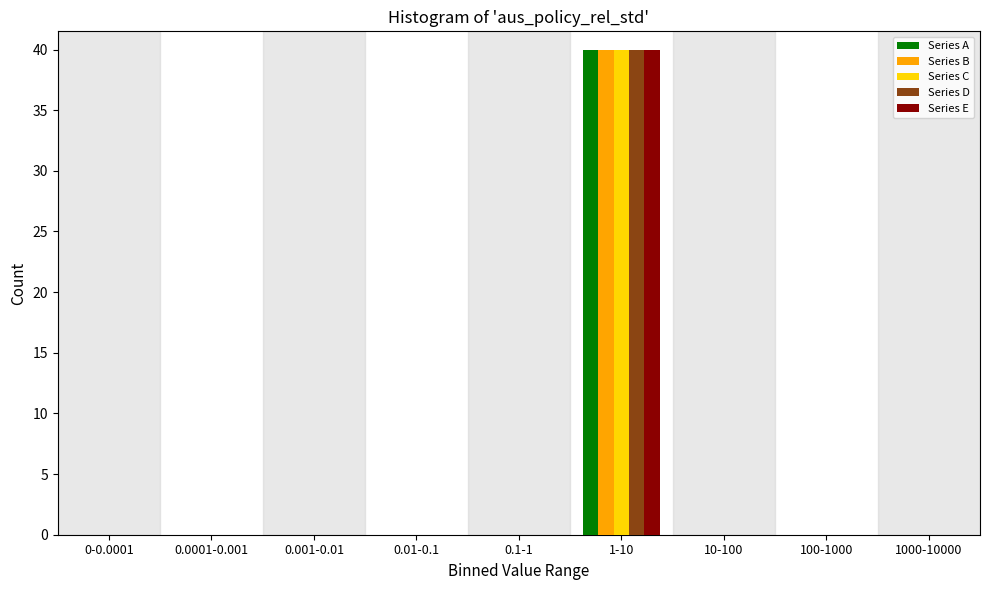

What is the sum of all Series D values?

40